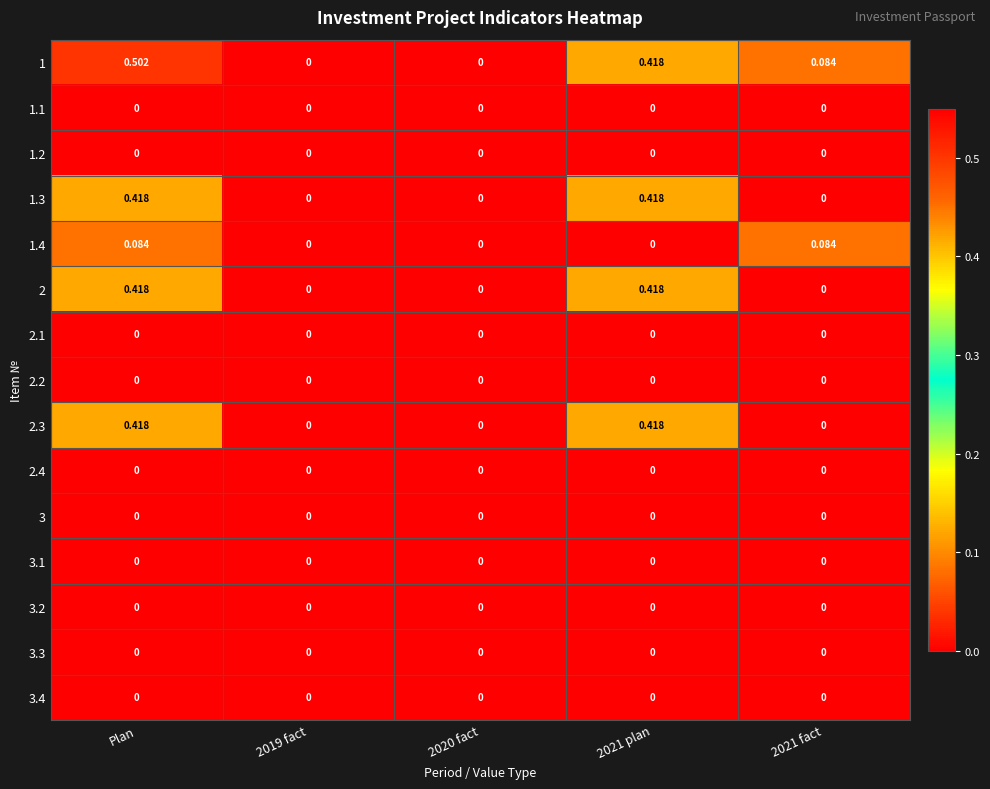

Which label corresponds to the largest value in the chart?

Plan